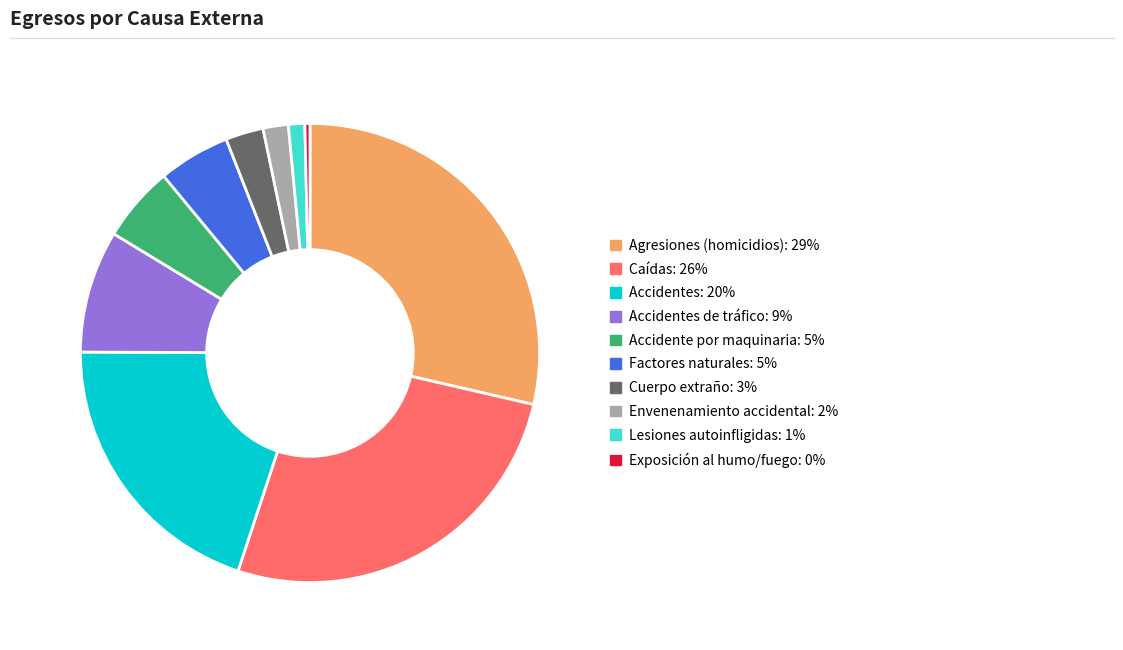

How many slices are in this pie chart?

10